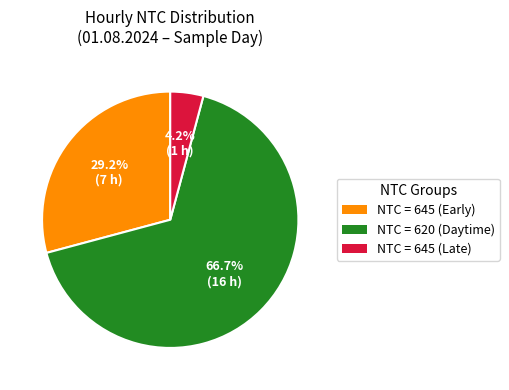

How many segments does this pie chart have?

3